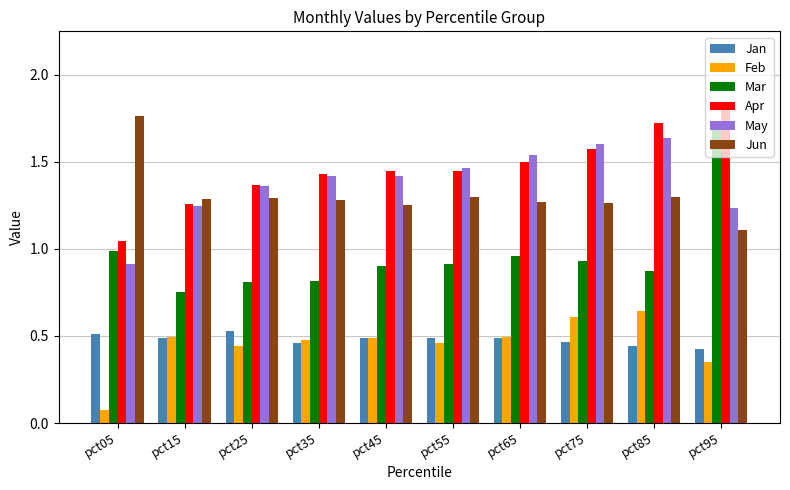

Between pct35 and pct55, which series saw the biggest shift?

Mar